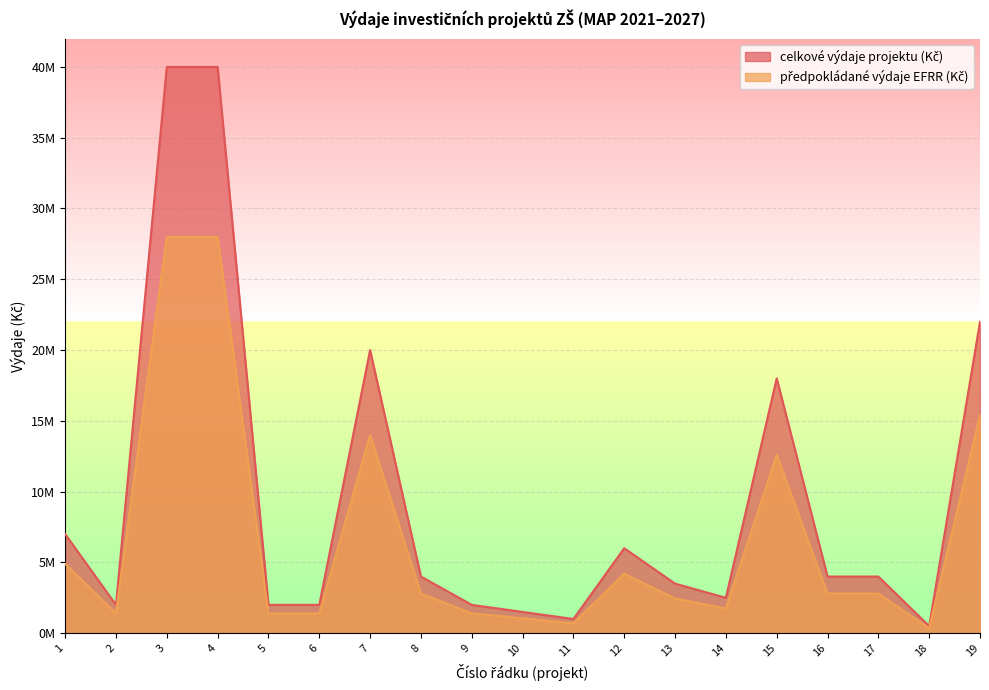

List the series in order of their peak value, highest first.

celkové výdaje projektu (Kč), předpokládané výdaje EFRR (Kč)